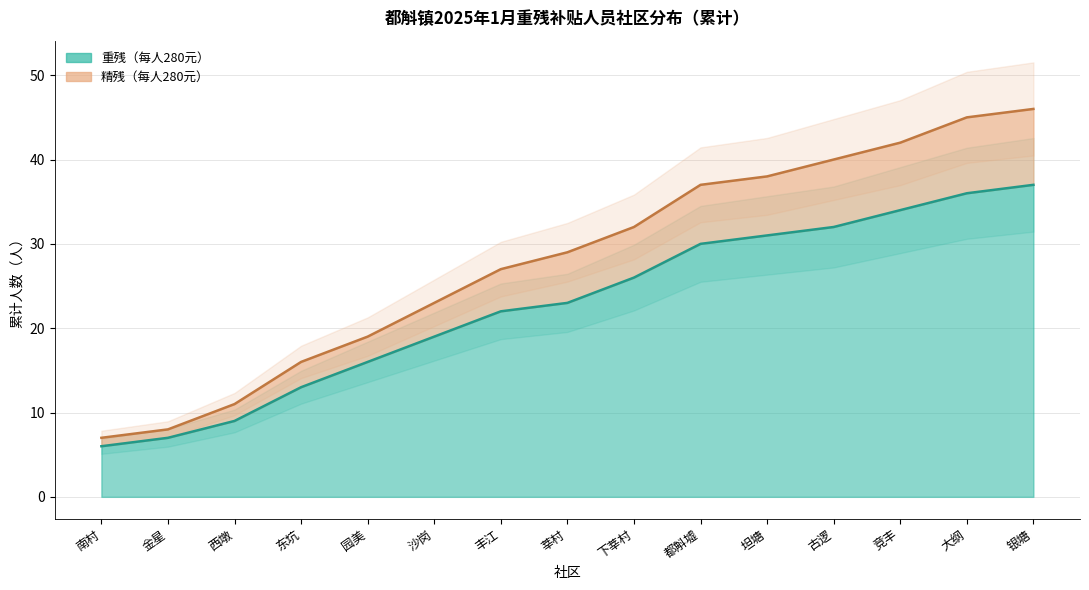

How many values exceed 29?

7